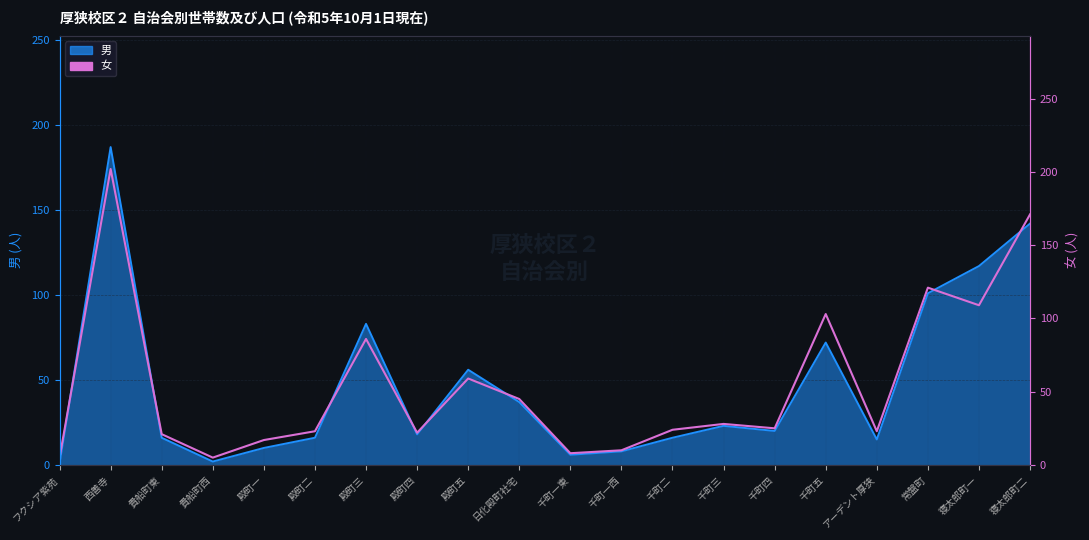

Which has a higher value, 常盤町 or 殿町一?

常盤町